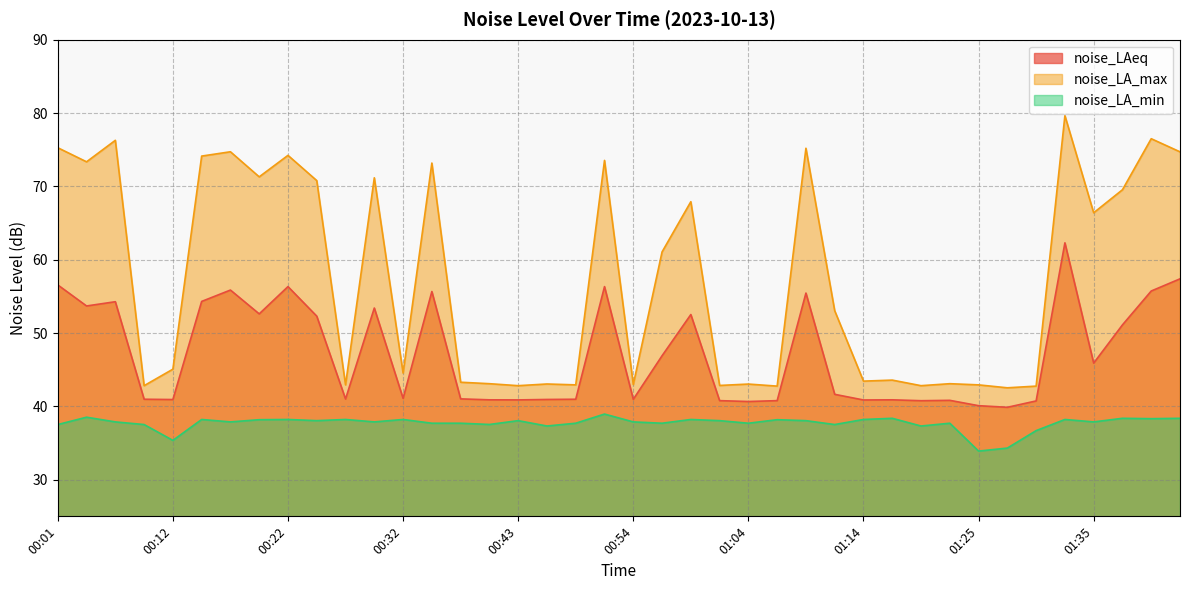

Where is noise_LA_min nearest to the value 36?

00:12